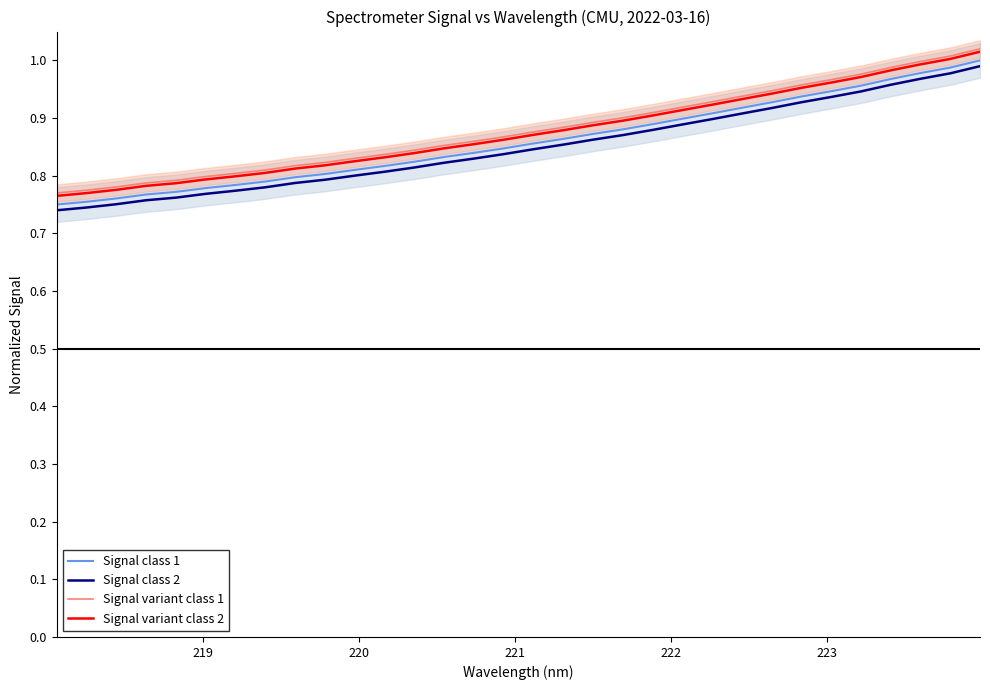

True or false: Signal class 1 and Signal variant class 1 intersect in this chart.

False